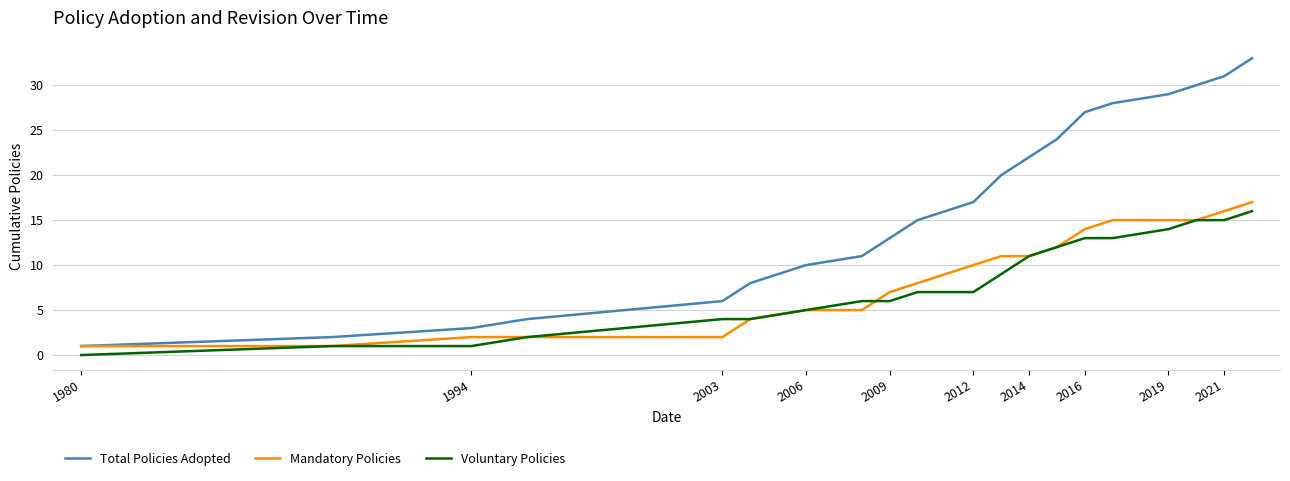

True or false: Total Policies Adopted and Voluntary Policies intersect in this chart.

False